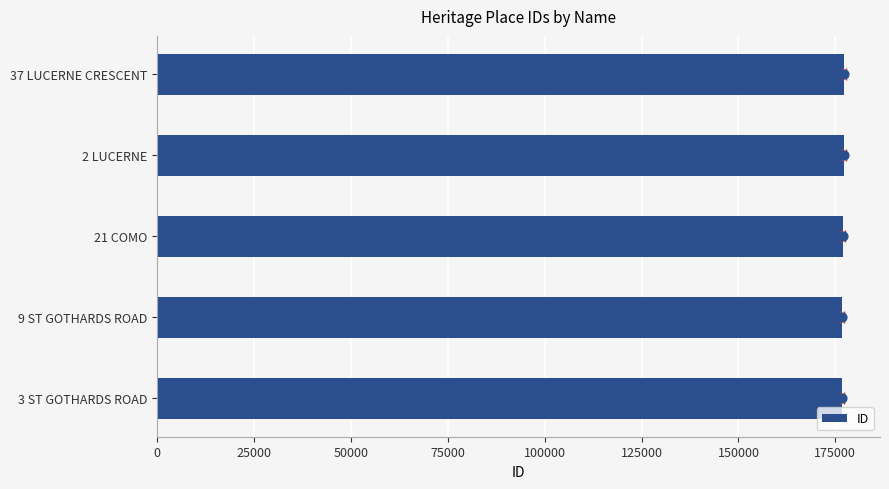

What is the change in value from 21 COMO to 37 LUCERNE CRESCENT?

+157